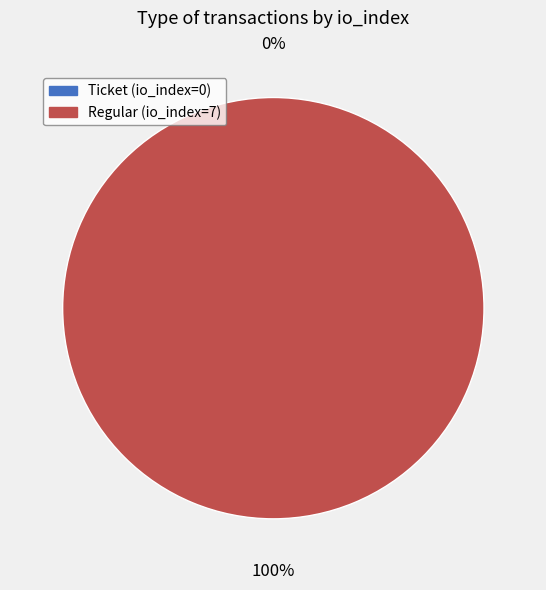

Which slice is the largest?

Regular (io_index=7)